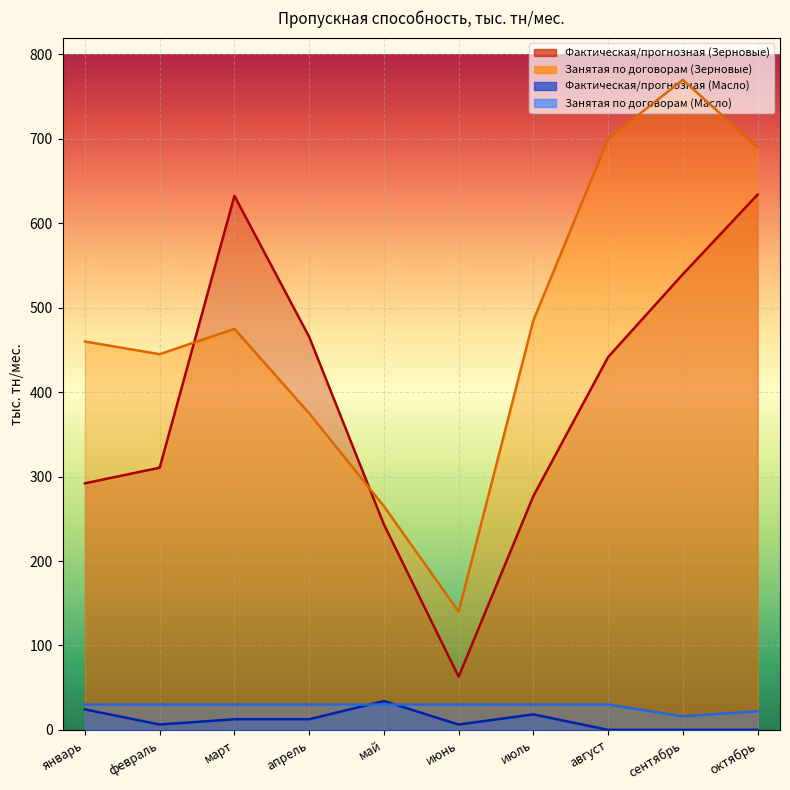

Where do Фактическая/прогнозная (Зерновые) and Занятая по договорам (Зерновые) first cross each other?

февраль and март